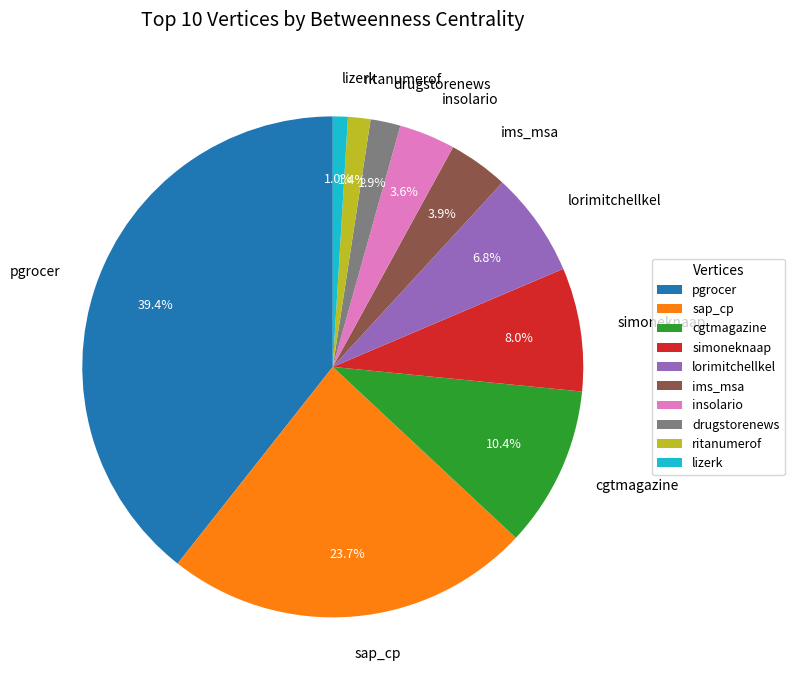

Do lorimitchellkel and insolario together represent more than half of the pie?

No